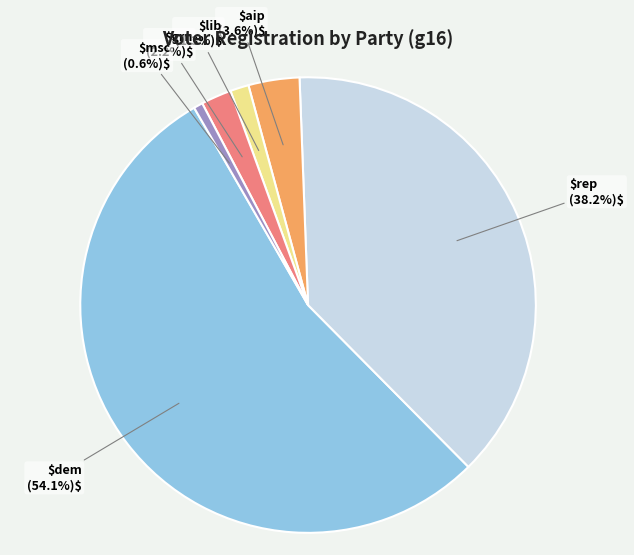

Does any single category account for the majority?

Yes